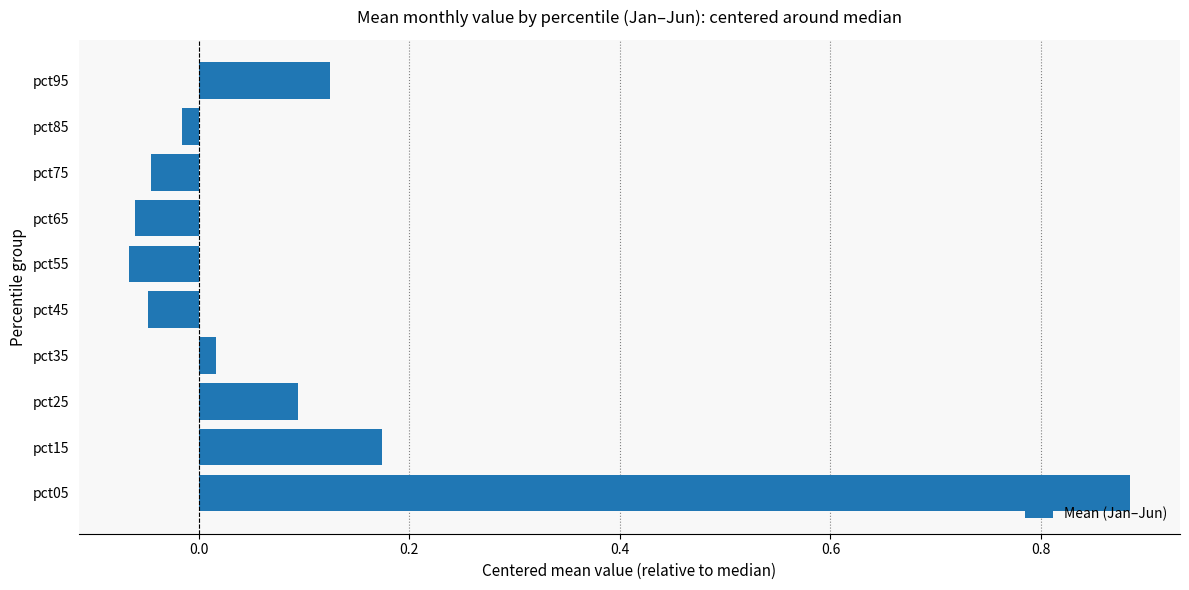

What is the difference between the maximum and minimum values?

1.0